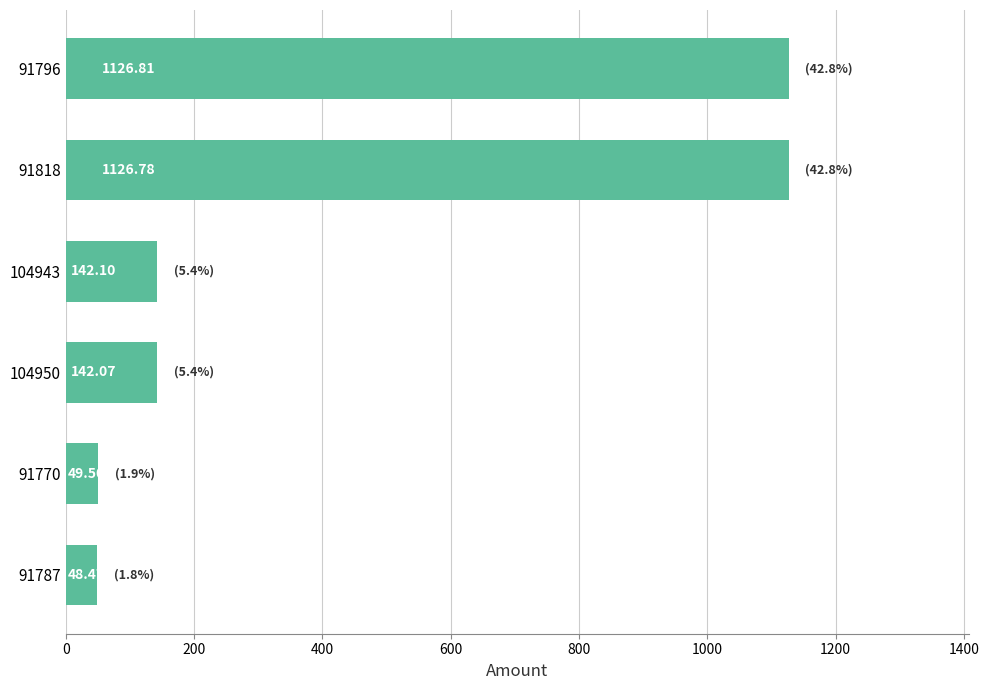

How many series are shown in this chart?

1